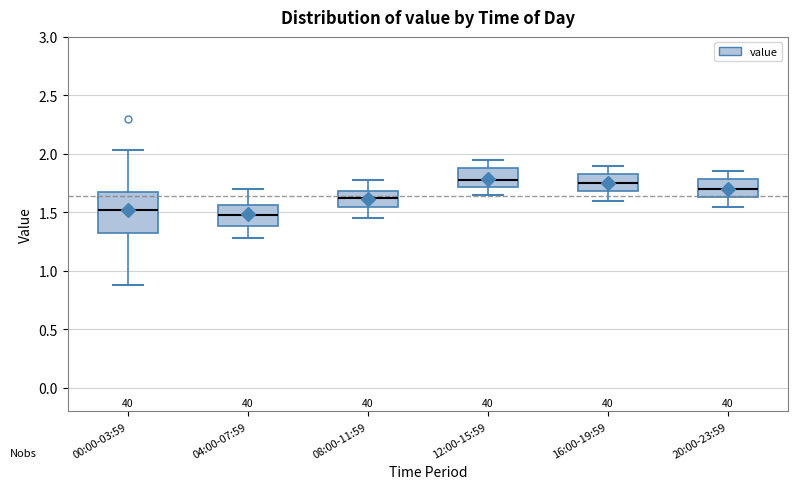

Reading left to right, transcribe this box plot: for each box, give where its median line is, the range the box spans, and where its two whiskers end, as read against the y-axis. The values are not printed on the chart, so give them approximately, as read against the axis.

00:00-03:59: median 1.50, box 1.30 to 1.70, whiskers 0.90 to 2.05
04:00-07:59: median 1.50, box 1.40 to 1.55, whiskers 1.30 to 1.70
08:00-11:59: median 1.60, box 1.55 to 1.70, whiskers 1.45 to 1.80
12:00-15:59: median 1.80, box 1.70 to 1.90, whiskers 1.65 to 1.95
16:00-19:59: median 1.75, box 1.70 to 1.85, whiskers 1.60 to 1.90
20:00-23:59: median 1.70, box 1.65 to 1.80, whiskers 1.55 to 1.85